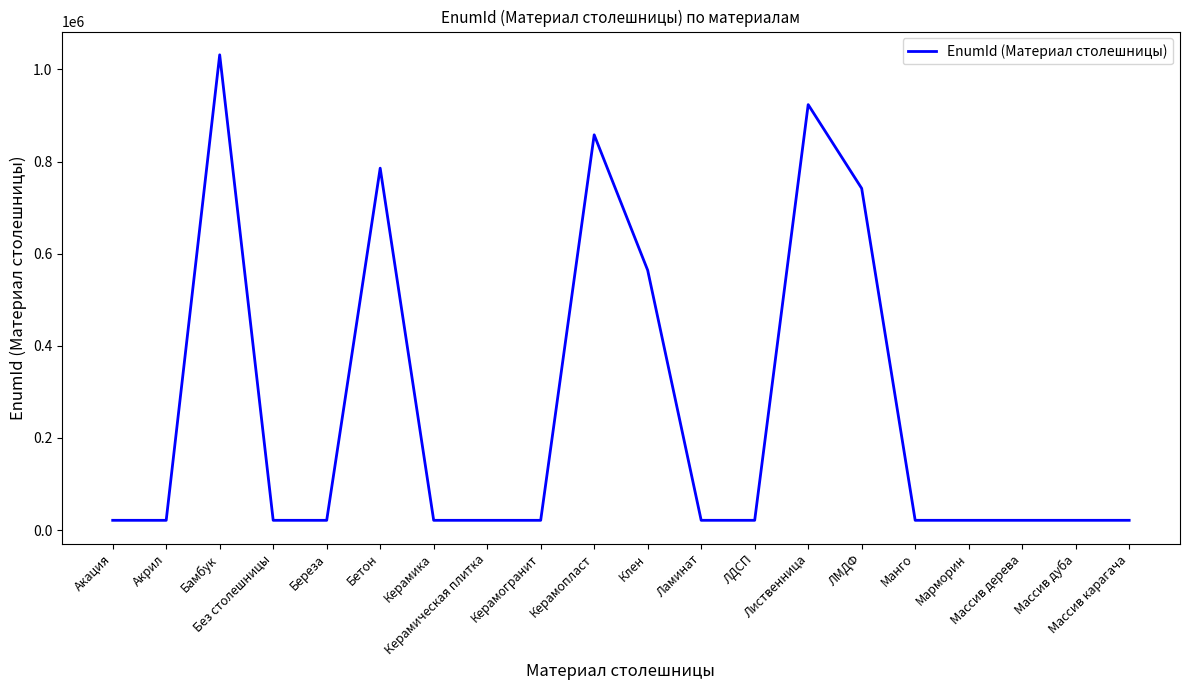

Does the chart display data point markers on the line(s)?

No